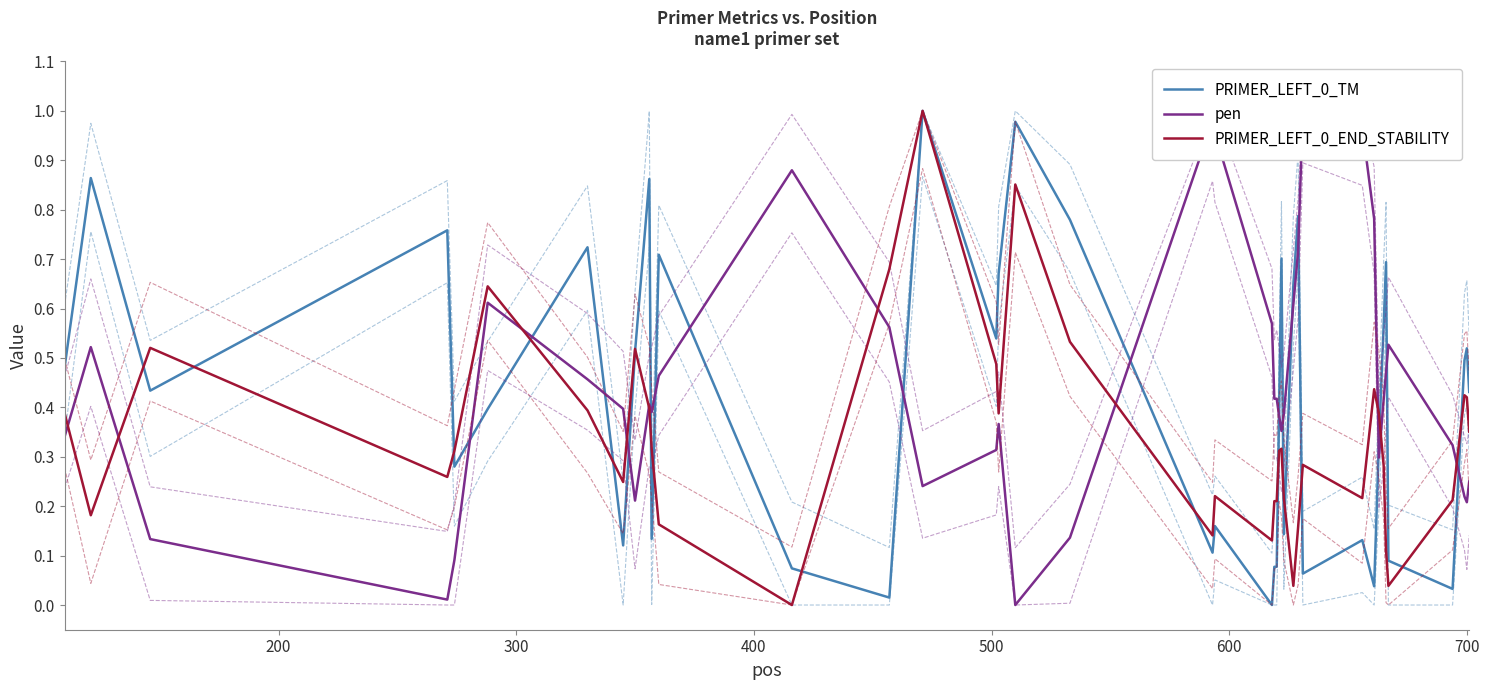

What is the difference between the second highest and second lowest values in the PRIMER_LEFT_0_TM series?

1.0